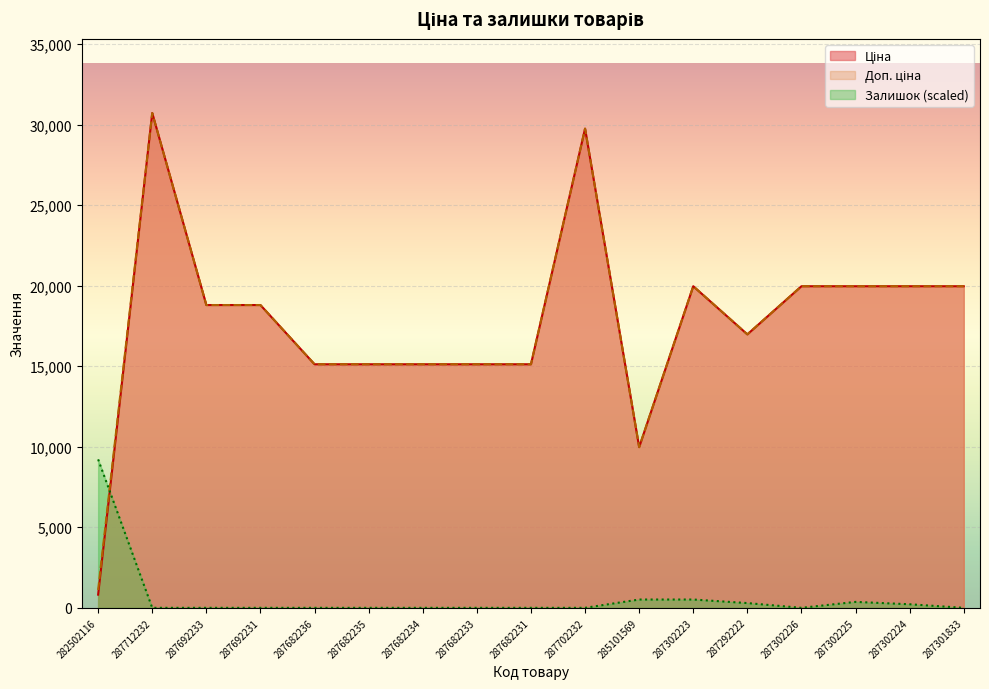

What is the sum of the Залишок values at 282502116 and 287301833?

9215.1